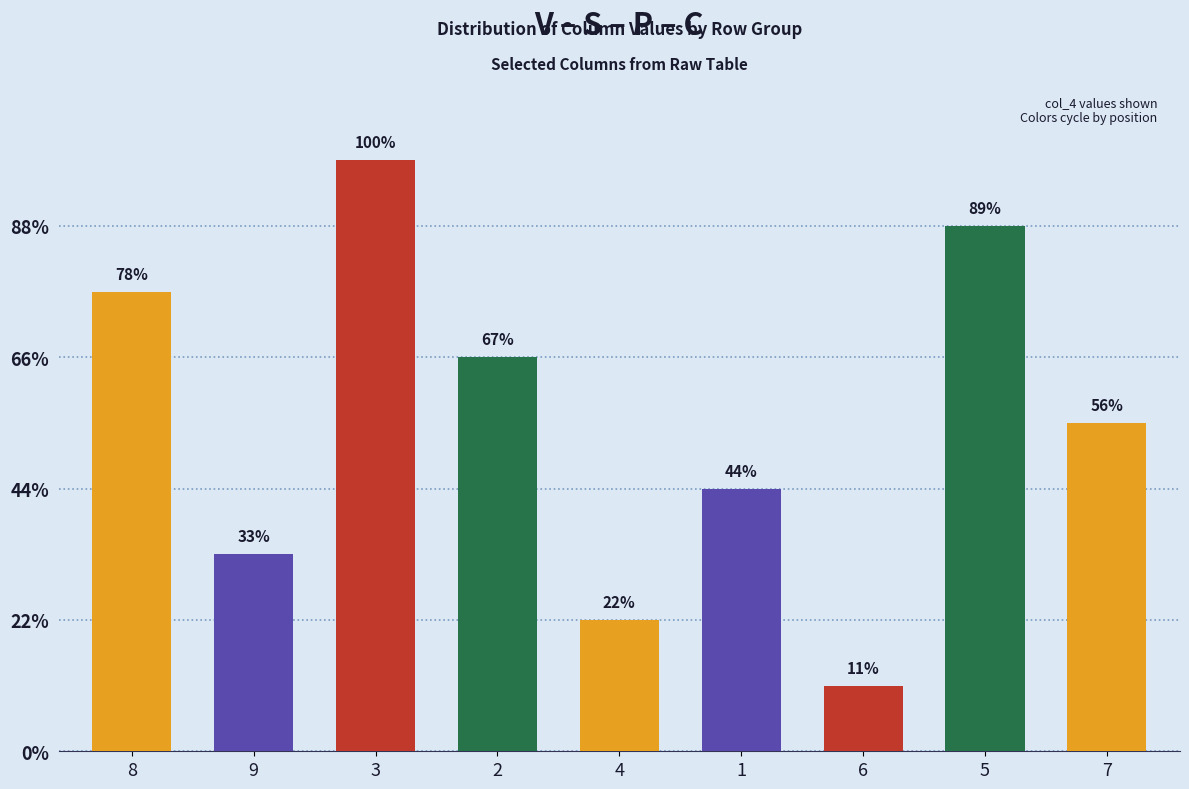

How many values are between 3 and 7?

5